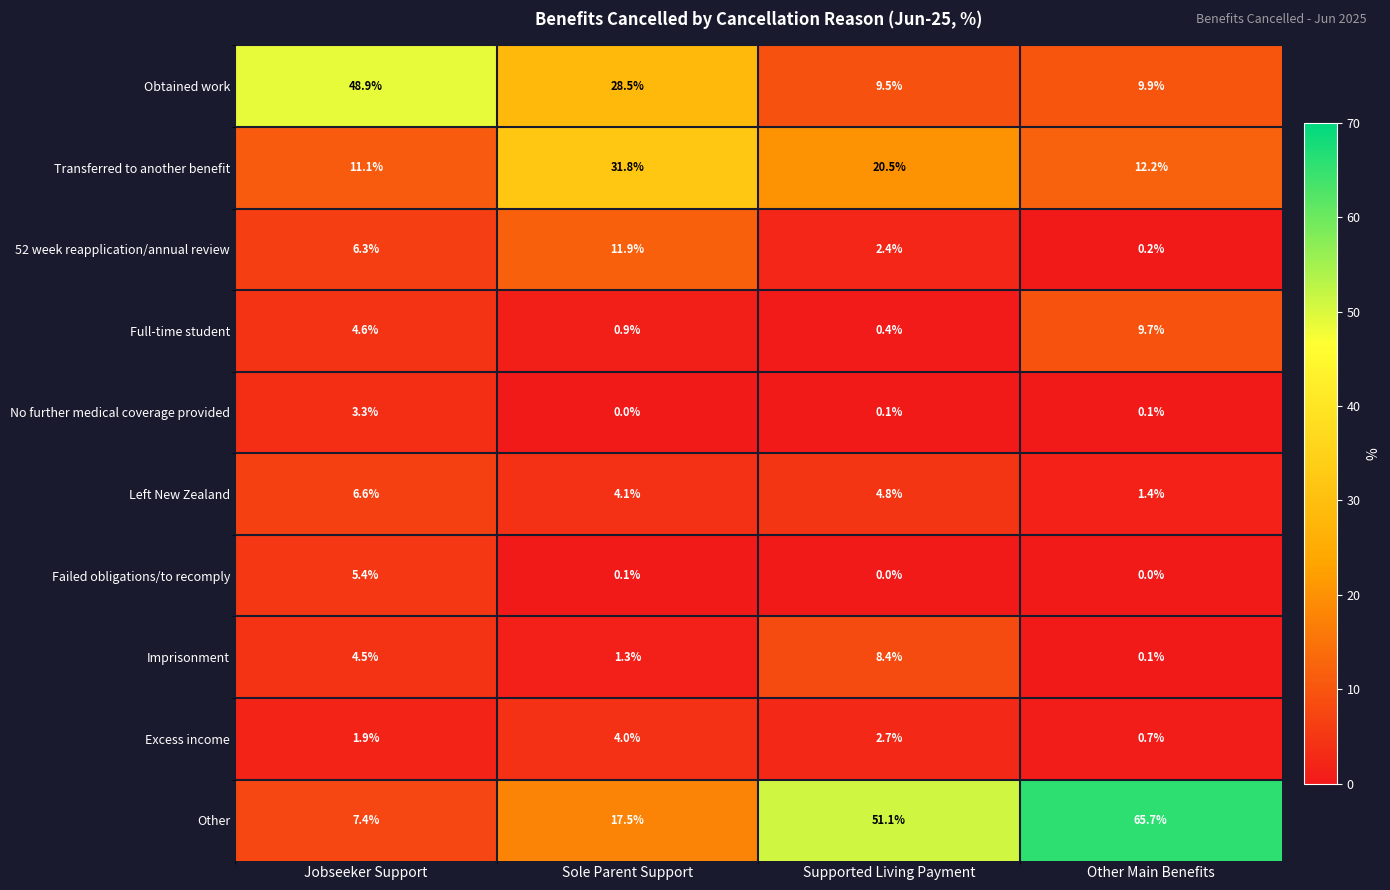

The value of Obtained work at Other Main Benefits is 9.9. True or false?

True